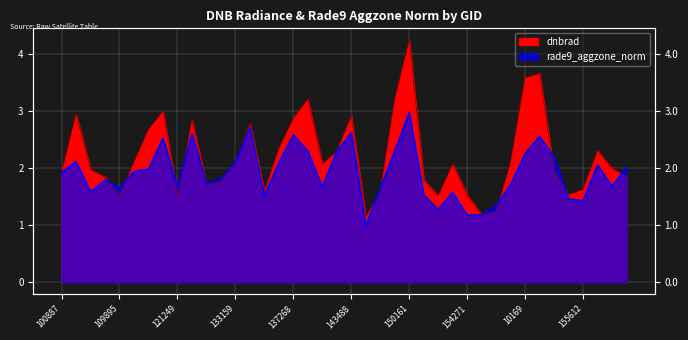

Which series has the largest range (max minus min)?

dnbrad